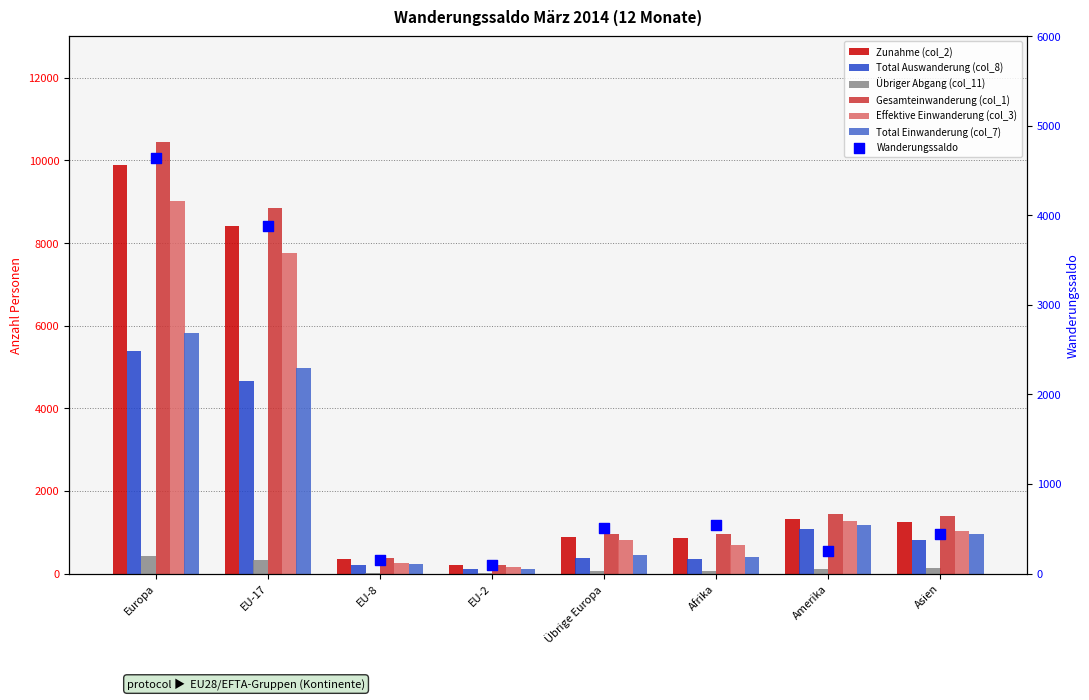

At how many categories does at least one series exceed 2646?

2